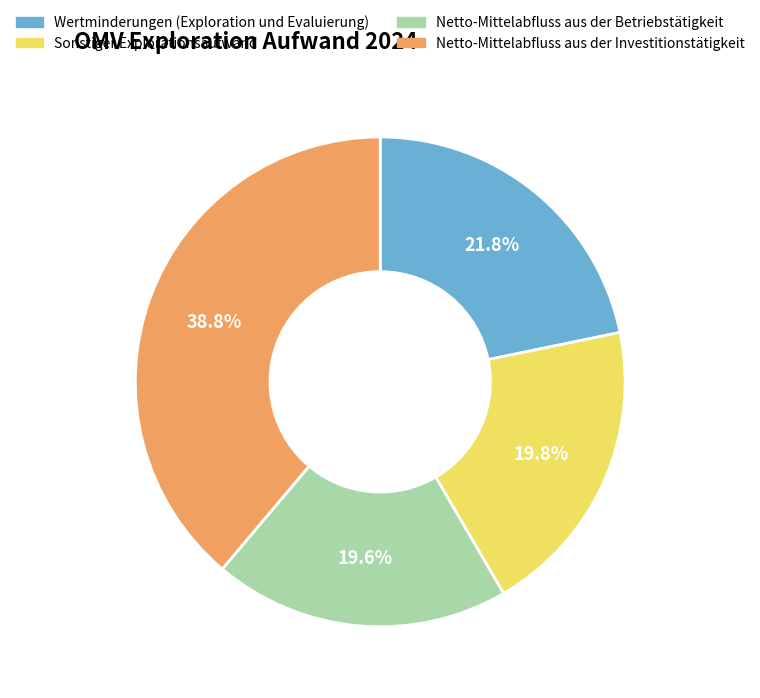

To the nearest percent, what is the difference between the largest and smallest slice percentages?

19%